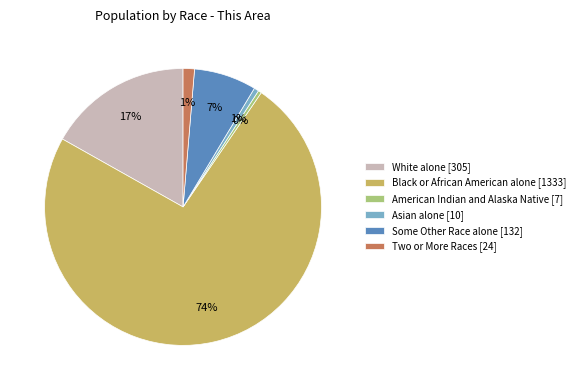

To the nearest percent, what is the average slice percentage?

17%